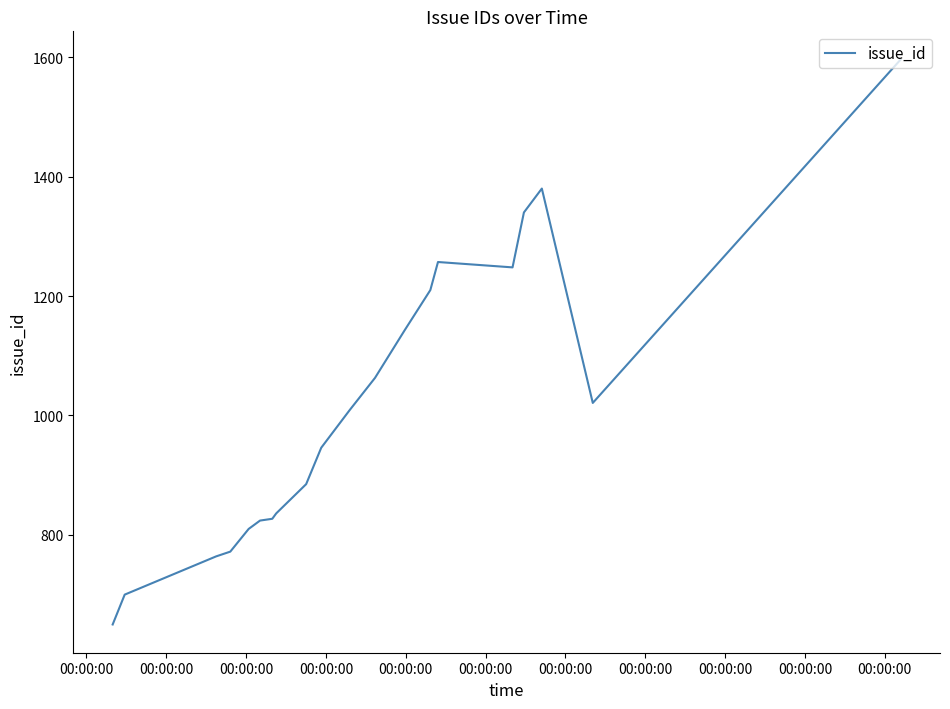

What is the difference between the maximum and minimum values?

946